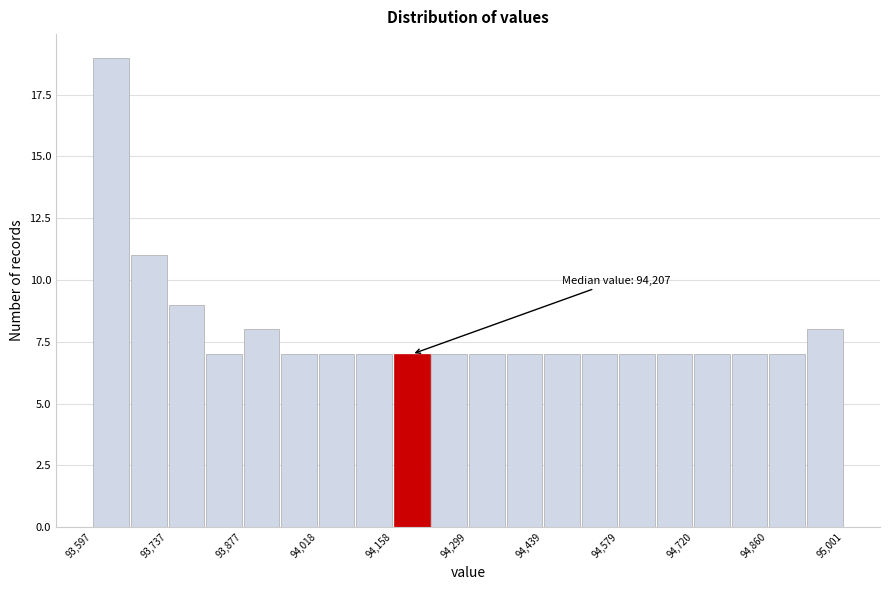

Around what value on the x-axis is the tallest bar? Give the approximate position of its centre, as read against the axis.

93640